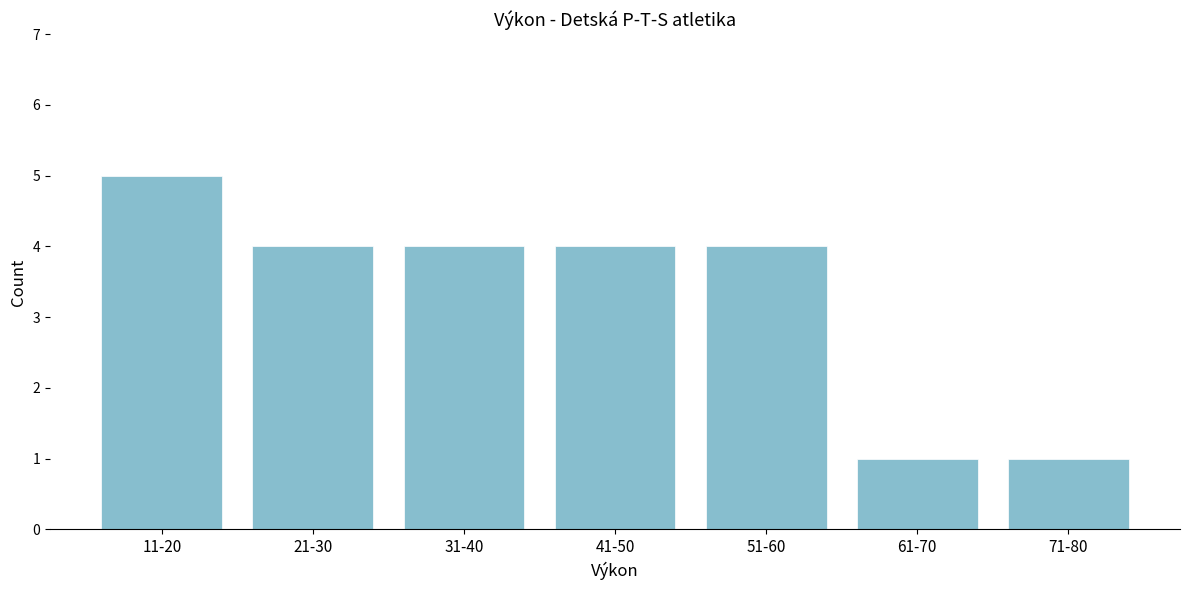

Reading left to right, extract all data points from this chart.

11-20=5	21-30=4	31-40=4	41-50=4	51-60=4	61-70=1	71-80=1